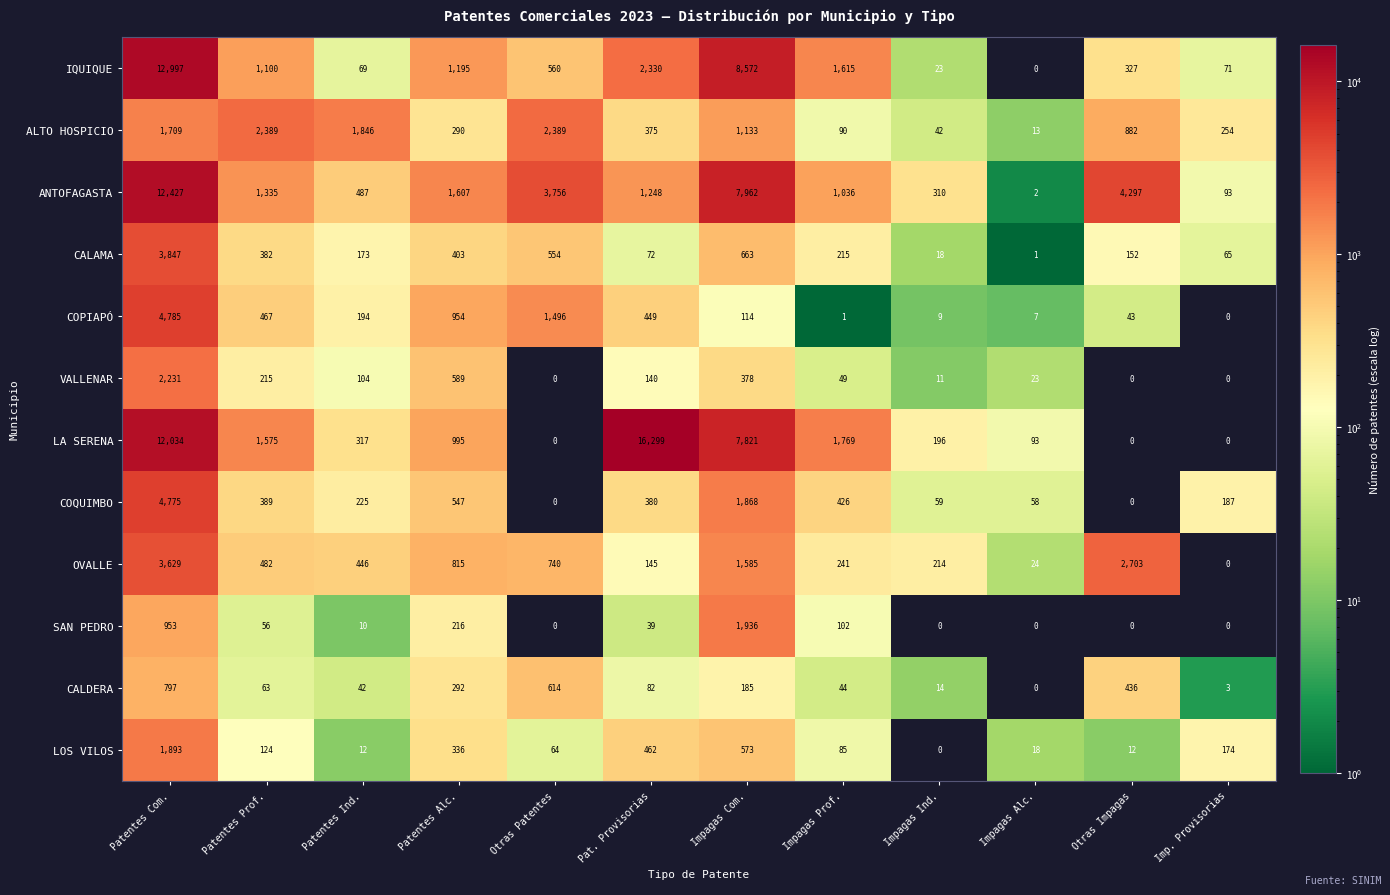

Where is IQUIQUE nearest to the value 6498?

Impagas Com.